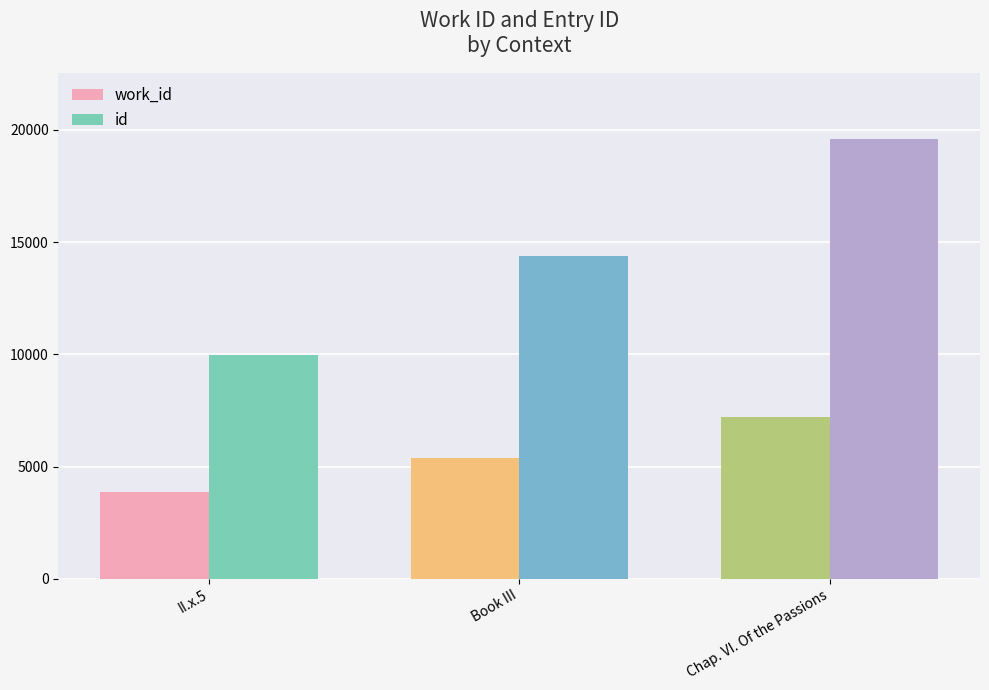

Which category has the highest value in the id series?

Chap. VI. Of the Passions